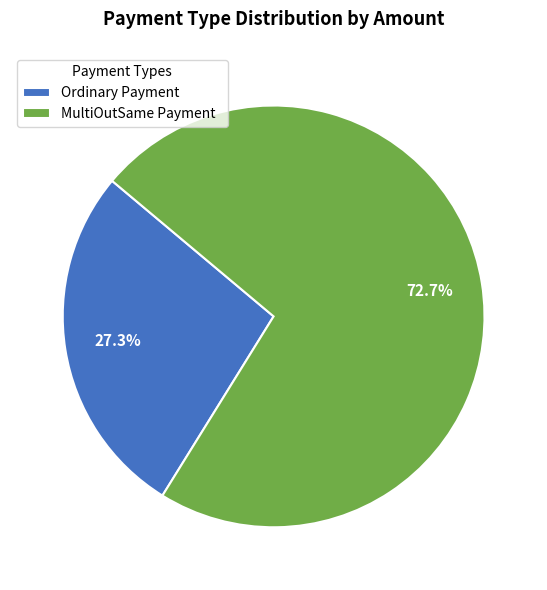

What is the ratio of the value at Ordinary Payment to the value at MultiOutSame Payment?

0.4